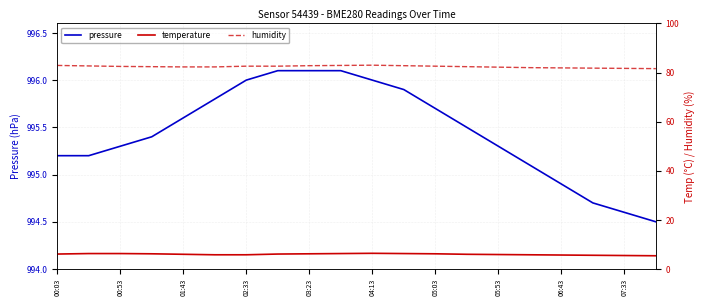

What are all the series names shown in the legend?

pressure, temperature, humidity